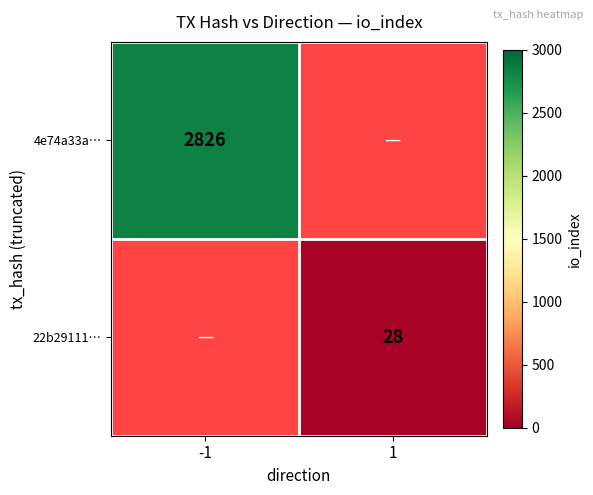

True or false: 22b29111… has a value of 28 at 1.

True